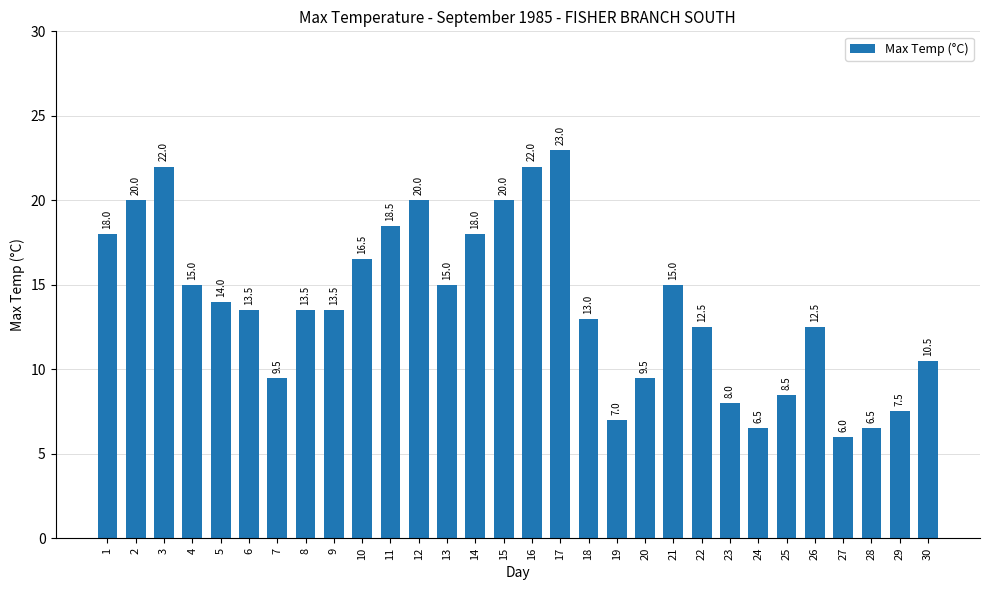

What is the average value?

13.8